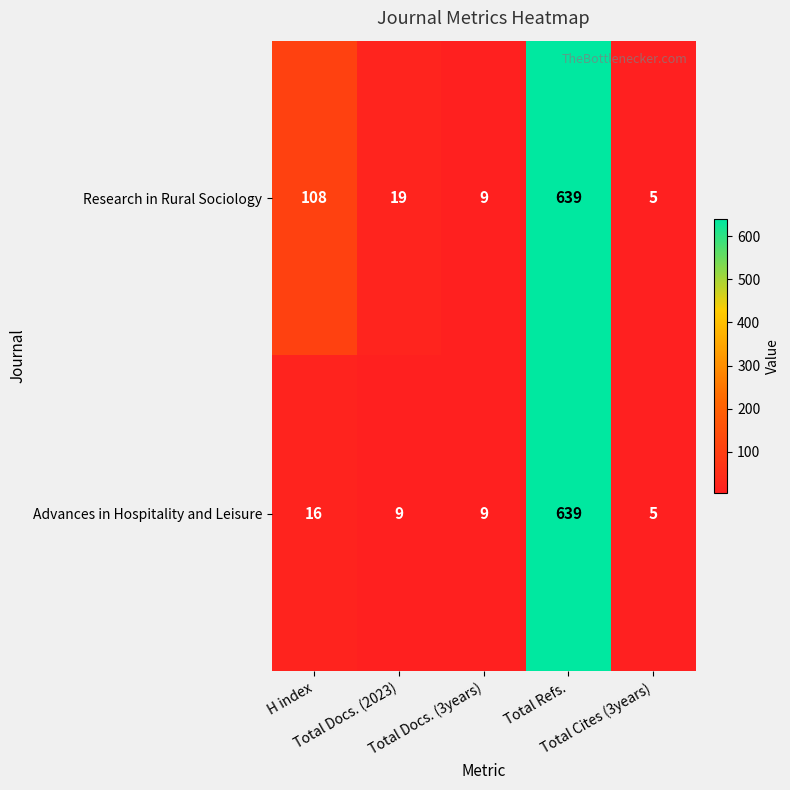

What is the total value across all series at Total Docs. (2023)?

28